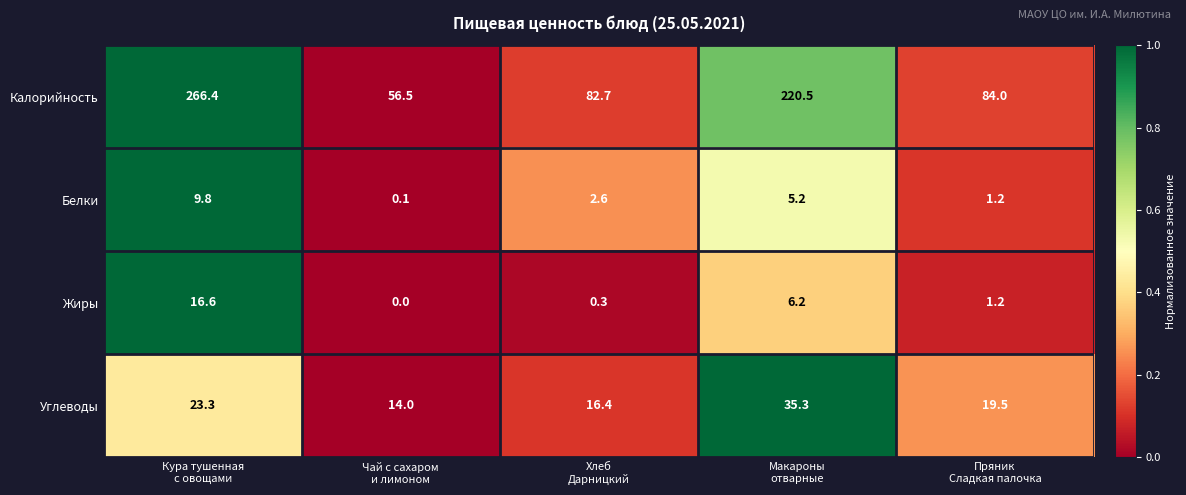

Reading right to left, what are all the values shown in this chart?

Калорийность: 84.0	220.5	82.7	56.5	266.4
Белки: 1.2	5.2	2.6	0.1	9.8
Жиры: 1.2	6.2	0.3	0.0	16.6
Углеводы: 19.5	35.3	16.4	14.0	23.3